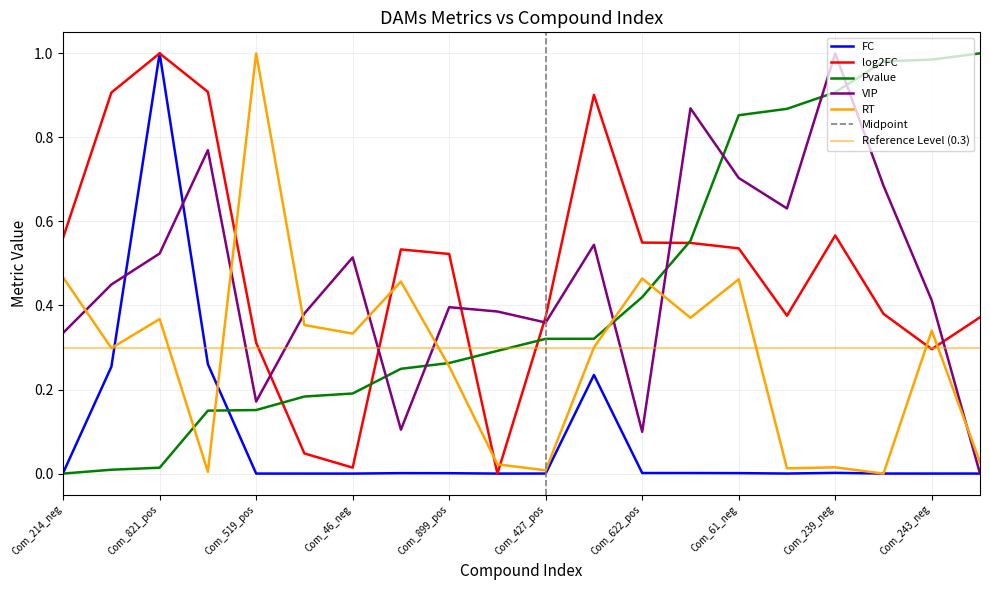

List the series in order of their peak value, highest first.

FC, log2FC, Pvalue, VIP, RT